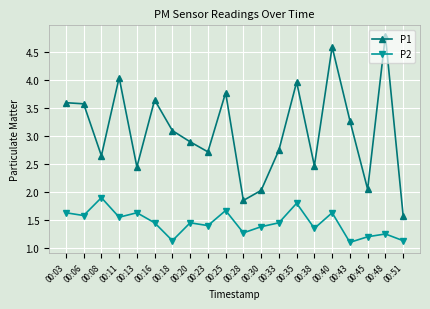

Is this an area chart (filled region under the line)?

No